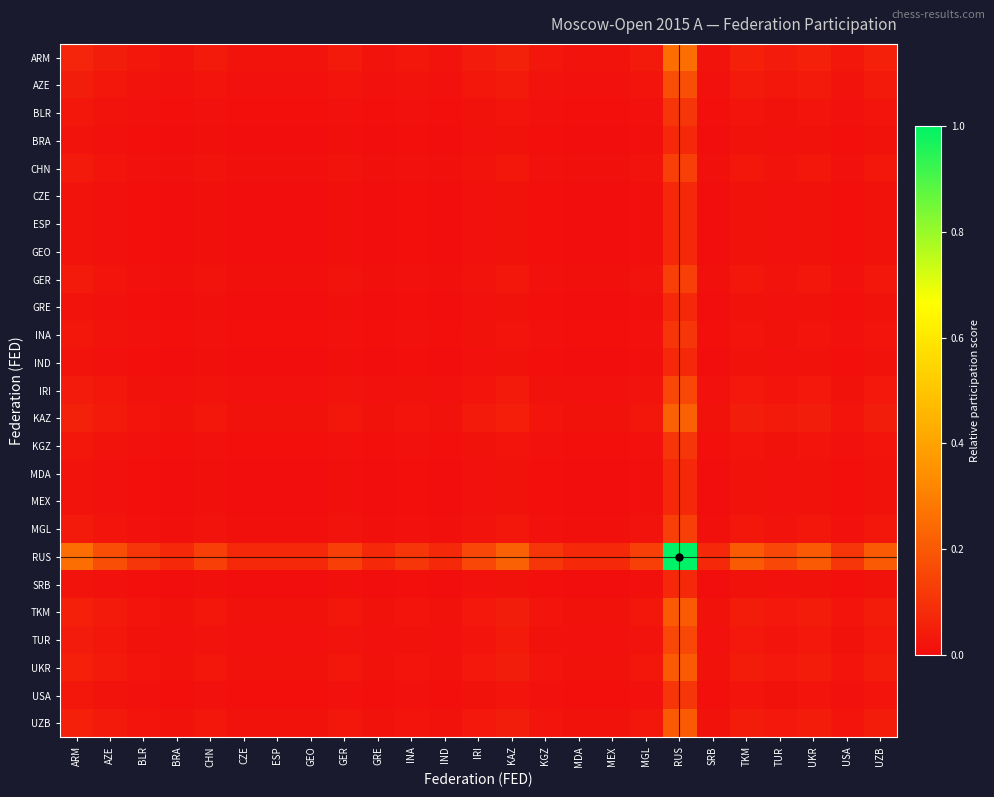

Which series has the largest total across all categories?

RUS